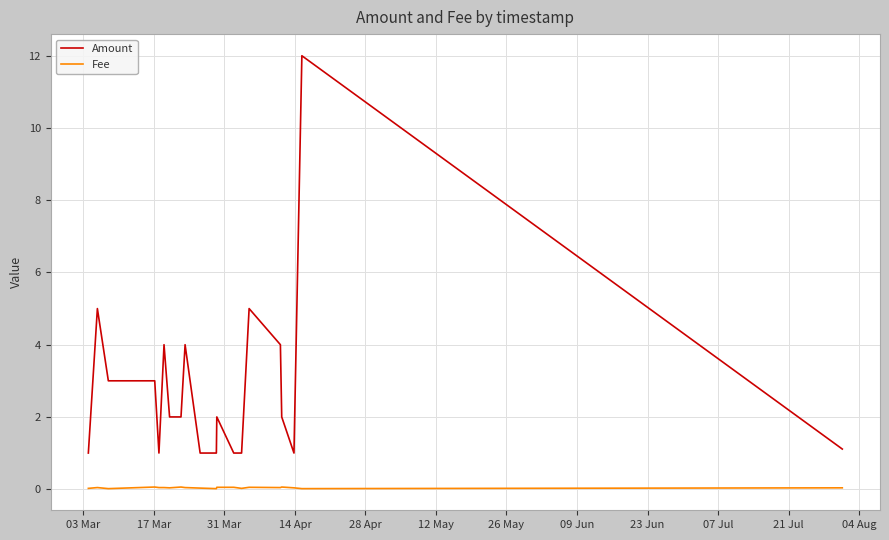

What is the difference between the maximum and minimum values in the Amount series?

11.0